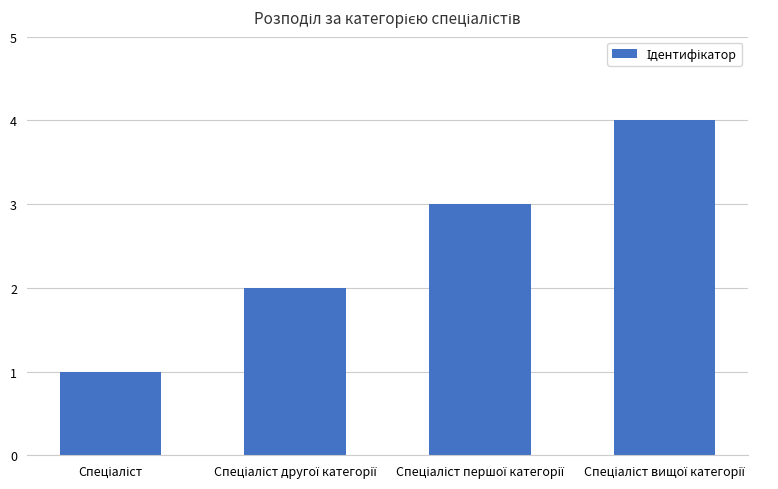

How many values are between 2 and 4?

3